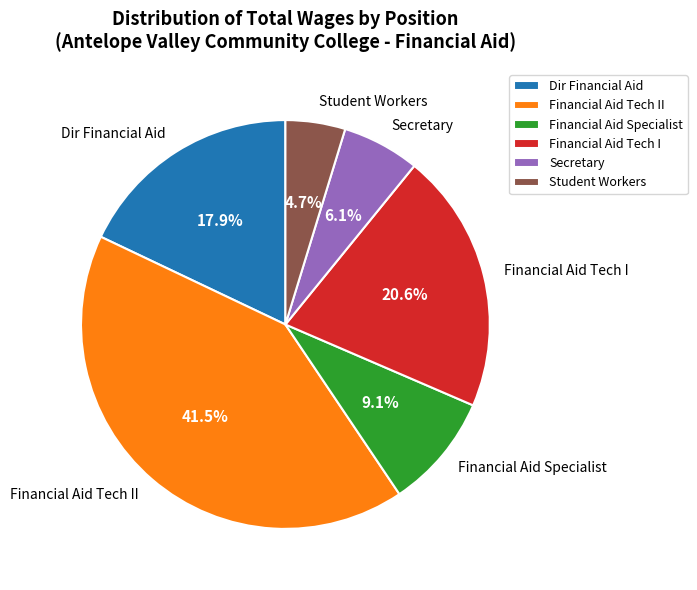

Is there any slice that represents more than half of the pie?

No